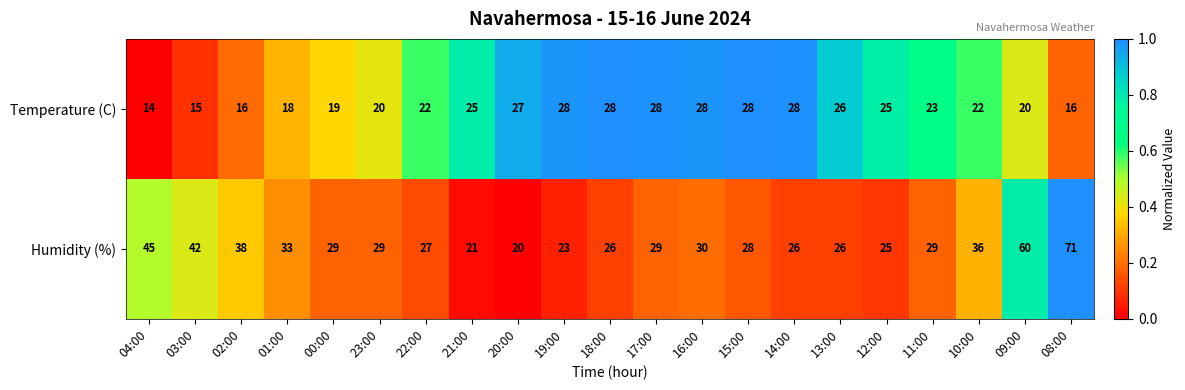

What is the greatest value displayed?

71